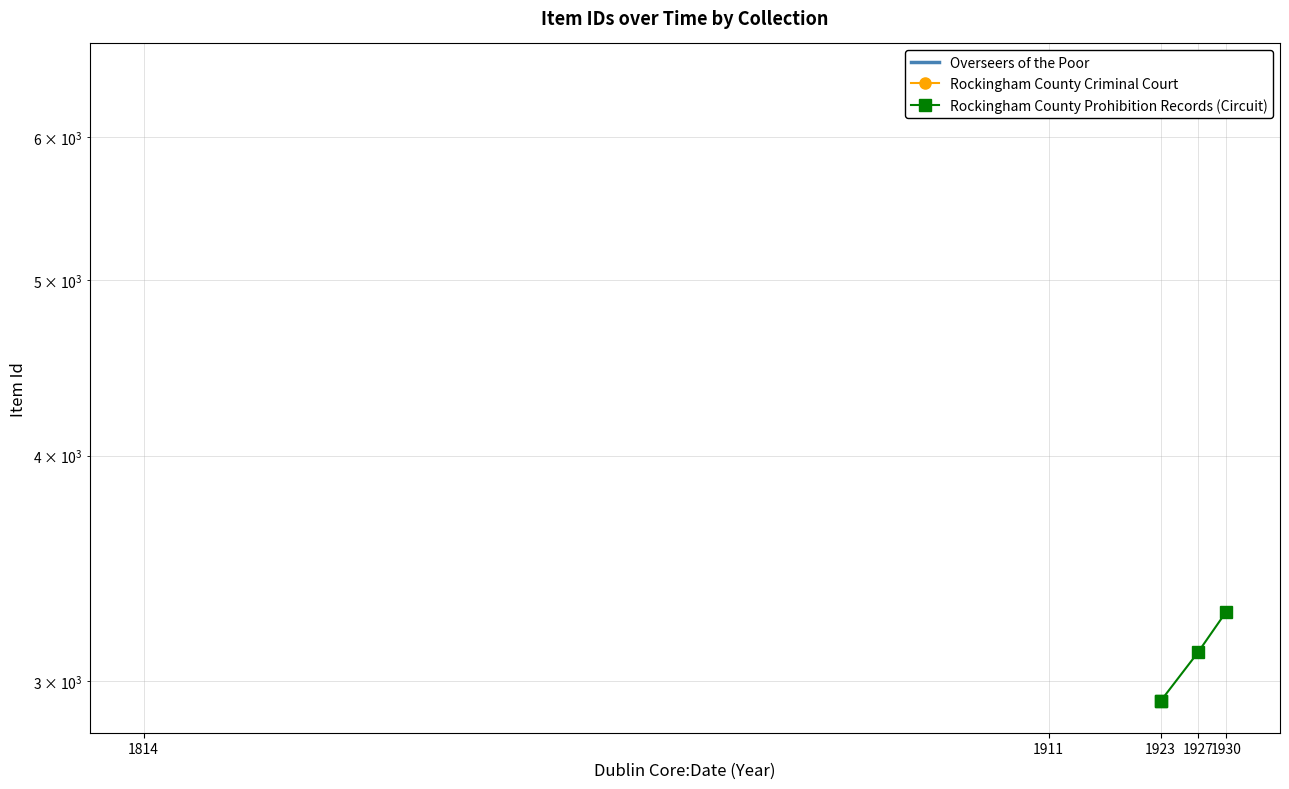

True or false: the data has more than 1 interior local peaks.

False